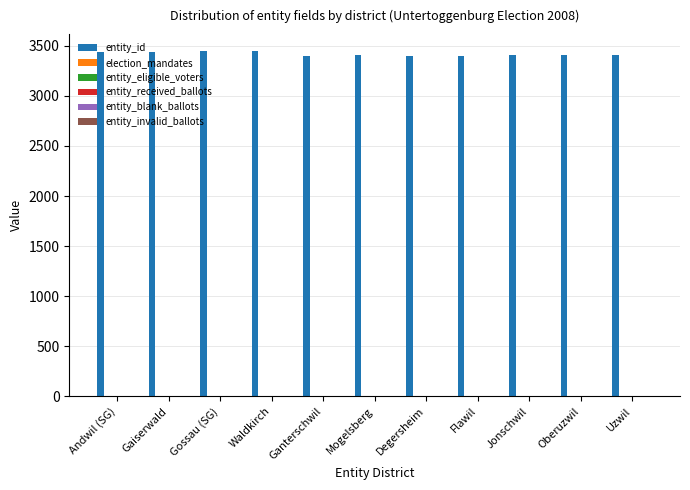

What is the label of the 2nd bar from the left?

Gaiserwald